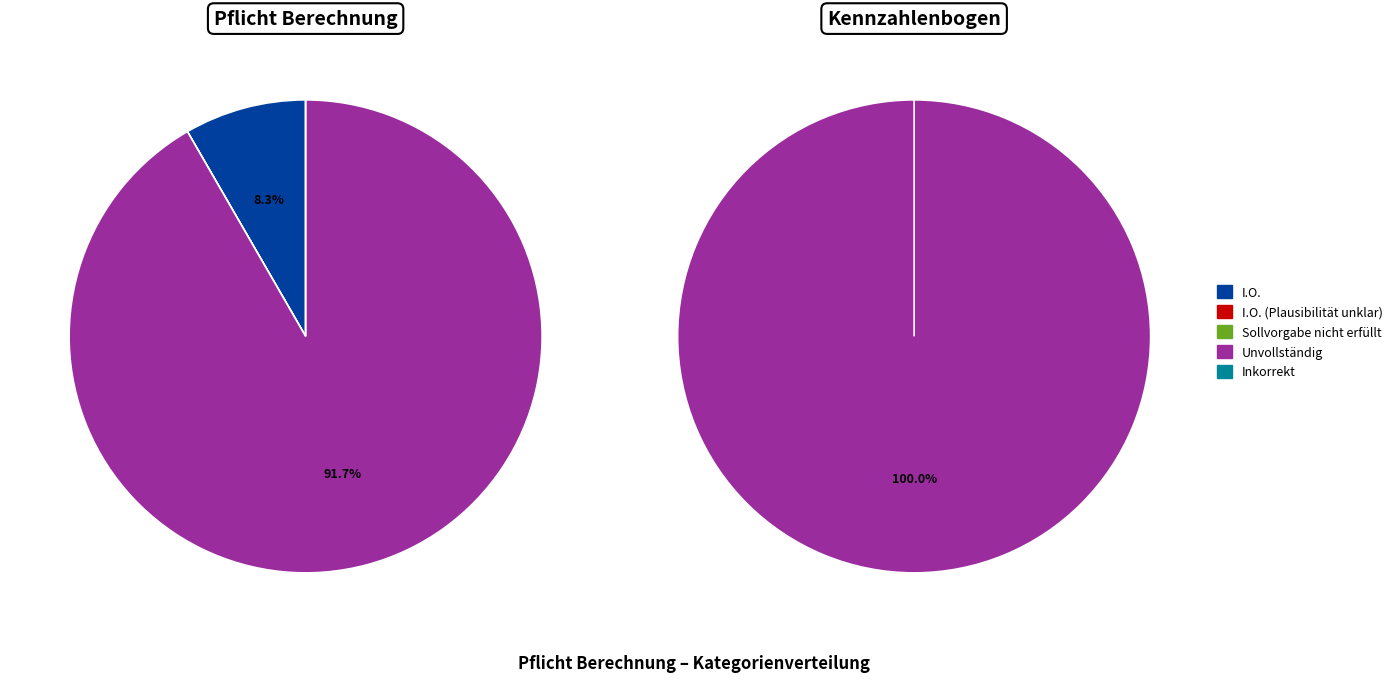

Which series changed the most between I.O. and Unvollständig?

Unvollständig